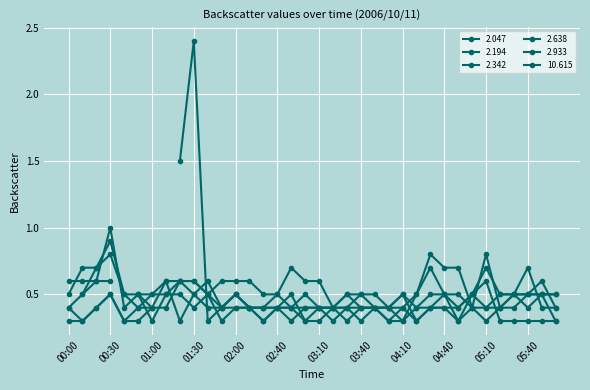

How many times do 2.638 and 10.615 cross each other?

4